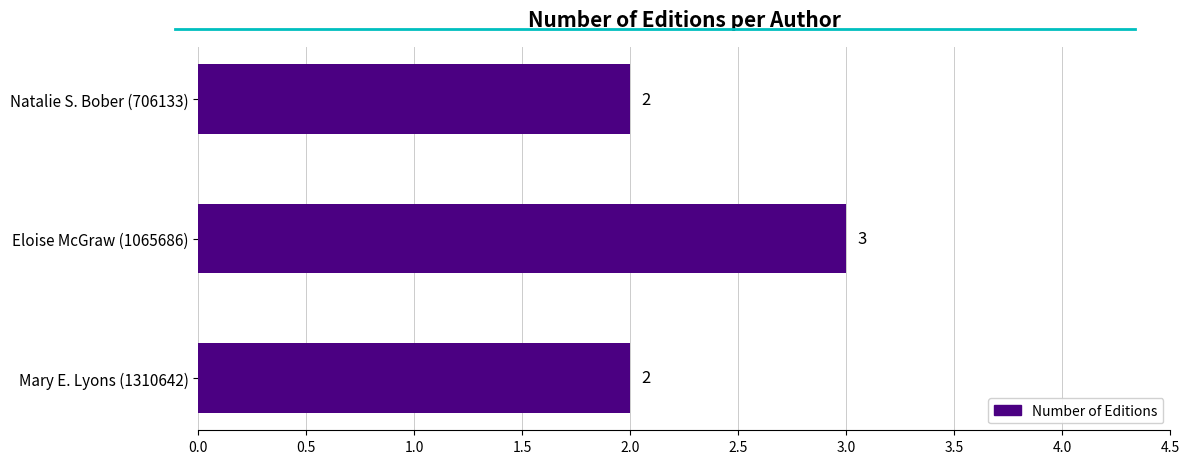

True or false: the data shows 3 at Mary E. Lyons (1310642).

False